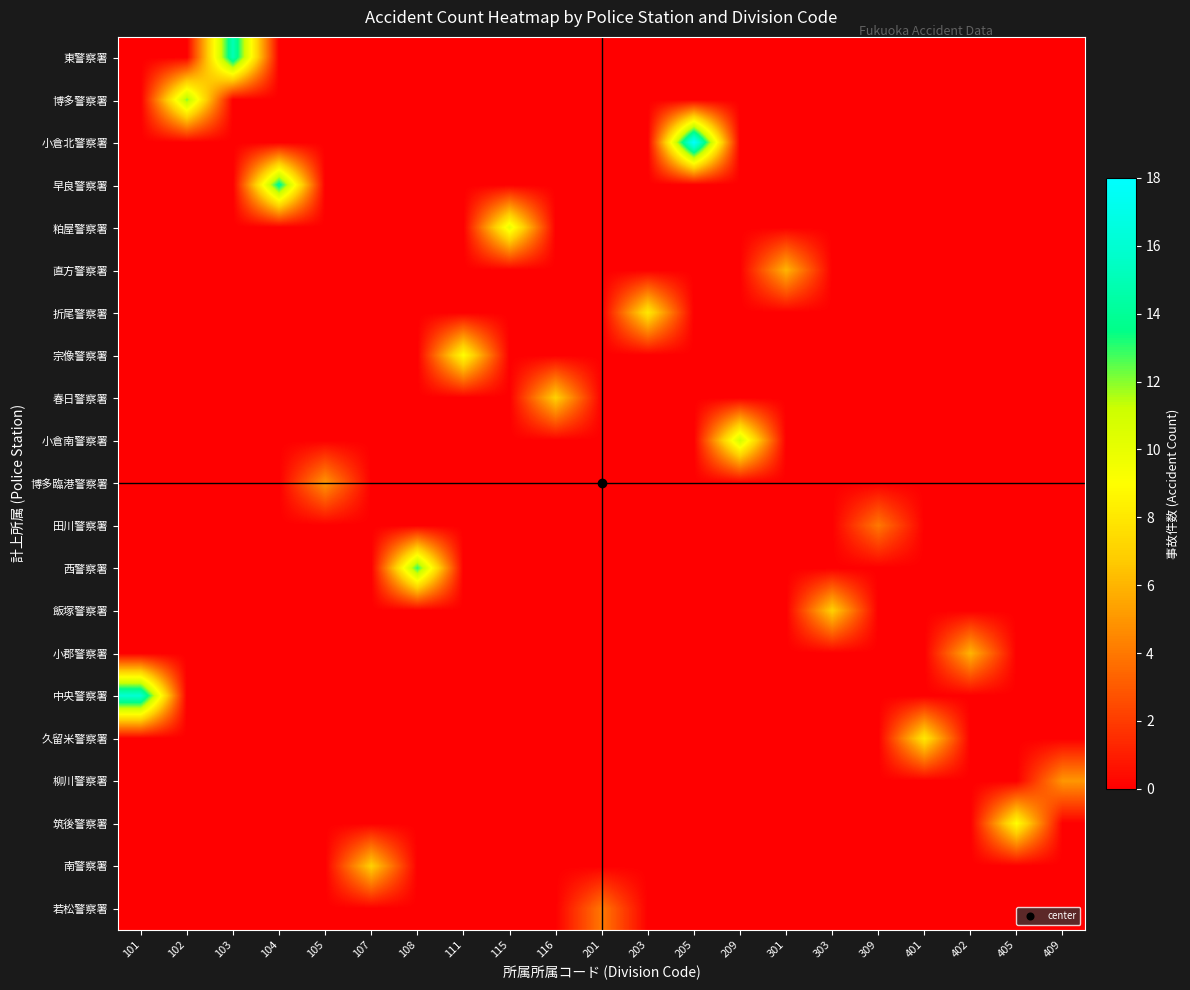

Reading left to right, list all the values displayed in this chart.

東警察署: 101=0	102=0	103=15	104=0	105=0	107=0	108=0	111=0	115=0	116=0	201=0	203=0	205=0	209=0	301=0	303=0	309=0	401=0	402=0	405=0	409=0
博多警察署: 101=0	102=12	103=0	104=0	105=0	107=0	108=0	111=0	115=0	116=0	201=0	203=0	205=0	209=0	301=0	303=0	309=0	401=0	402=0	405=0	409=0
小倉北警察署: 101=0	102=0	103=0	104=0	105=0	107=0	108=0	111=0	115=0	116=0	201=0	203=0	205=18	209=0	301=0	303=0	309=0	401=0	402=0	405=0	409=0
早良警察署: 101=0	102=0	103=0	104=14	105=0	107=0	108=0	111=0	115=0	116=0	201=0	203=0	205=0	209=0	301=0	303=0	309=0	401=0	402=0	405=0	409=0
粕屋警察署: 101=0	102=0	103=0	104=0	105=0	107=0	108=0	111=0	115=10	116=0	201=0	203=0	205=0	209=0	301=0	303=0	309=0	401=0	402=0	405=0	409=0
直方警察署: 101=0	102=0	103=0	104=0	105=0	107=0	108=0	111=0	115=0	116=0	201=0	203=0	205=0	209=0	301=6	303=0	309=0	401=0	402=0	405=0	409=0
折尾警察署: 101=0	102=0	103=0	104=0	105=0	107=0	108=0	111=0	115=0	116=0	201=0	203=8	205=0	209=0	301=0	303=0	309=0	401=0	402=0	405=0	409=0
宗像警察署: 101=0	102=0	103=0	104=0	105=0	107=0	108=0	111=9	115=0	116=0	201=0	203=0	205=0	209=0	301=0	303=0	309=0	401=0	402=0	405=0	409=0
春日警察署: 101=0	102=0	103=0	104=0	105=0	107=0	108=0	111=0	115=0	116=7	201=0	203=0	205=0	209=0	301=0	303=0	309=0	401=0	402=0	405=0	409=0
小倉南警察署: 101=0	102=0	103=0	104=0	105=0	107=0	108=0	111=0	115=0	116=0	201=0	203=0	205=0	209=11	301=0	303=0	309=0	401=0	402=0	405=0	409=0
博多臨港警察署: 101=0	102=0	103=0	104=0	105=5	107=0	108=0	111=0	115=0	116=0	201=0	203=0	205=0	209=0	301=0	303=0	309=0	401=0	402=0	405=0	409=0
田川警察署: 101=0	102=0	103=0	104=0	105=0	107=0	108=0	111=0	115=0	116=0	201=0	203=0	205=0	209=0	301=0	303=0	309=4	401=0	402=0	405=0	409=0
西警察署: 101=0	102=0	103=0	104=0	105=0	107=0	108=13	111=0	115=0	116=0	201=0	203=0	205=0	209=0	301=0	303=0	309=0	401=0	402=0	405=0	409=0
飯塚警察署: 101=0	102=0	103=0	104=0	105=0	107=0	108=0	111=0	115=0	116=0	201=0	203=0	205=0	209=0	301=0	303=7	309=0	401=0	402=0	405=0	409=0
小郡警察署: 101=0	102=0	103=0	104=0	105=0	107=0	108=0	111=0	115=0	116=0	201=0	203=0	205=0	209=0	301=0	303=0	309=0	401=0	402=6	405=0	409=0
中央警察署: 101=16	102=0	103=0	104=0	105=0	107=0	108=0	111=0	115=0	116=0	201=0	203=0	205=0	209=0	301=0	303=0	309=0	401=0	402=0	405=0	409=0
久留米警察署: 101=0	102=0	103=0	104=0	105=0	107=0	108=0	111=0	115=0	116=0	201=0	203=0	205=0	209=0	301=0	303=0	309=0	401=8	402=0	405=0	409=0
柳川警察署: 101=0	102=0	103=0	104=0	105=0	107=0	108=0	111=0	115=0	116=0	201=0	203=0	205=0	209=0	301=0	303=0	309=0	401=0	402=0	405=0	409=5
筑後警察署: 101=0	102=0	103=0	104=0	105=0	107=0	108=0	111=0	115=0	116=0	201=0	203=0	205=0	209=0	301=0	303=0	309=0	401=0	402=0	405=9	409=0
南警察署: 101=0	102=0	103=0	104=0	105=0	107=7	108=0	111=0	115=0	116=0	201=0	203=0	205=0	209=0	301=0	303=0	309=0	401=0	402=0	405=0	409=0
若松警察署: 101=0	102=0	103=0	104=0	105=0	107=0	108=0	111=0	115=0	116=0	201=4	203=0	205=0	209=0	301=0	303=0	309=0	401=0	402=0	405=0	409=0